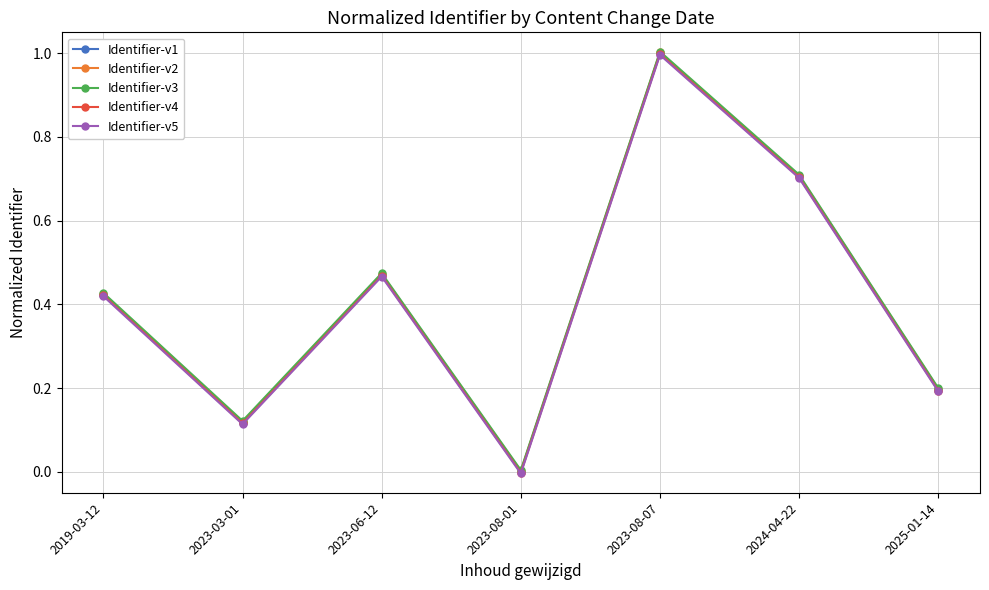

What is the total value across all series at 2019-03-12?

2.1